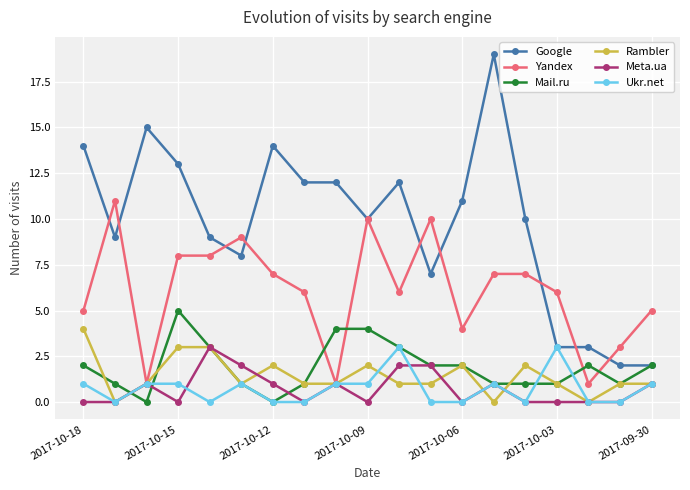

Which series has the largest total across all categories?

Google